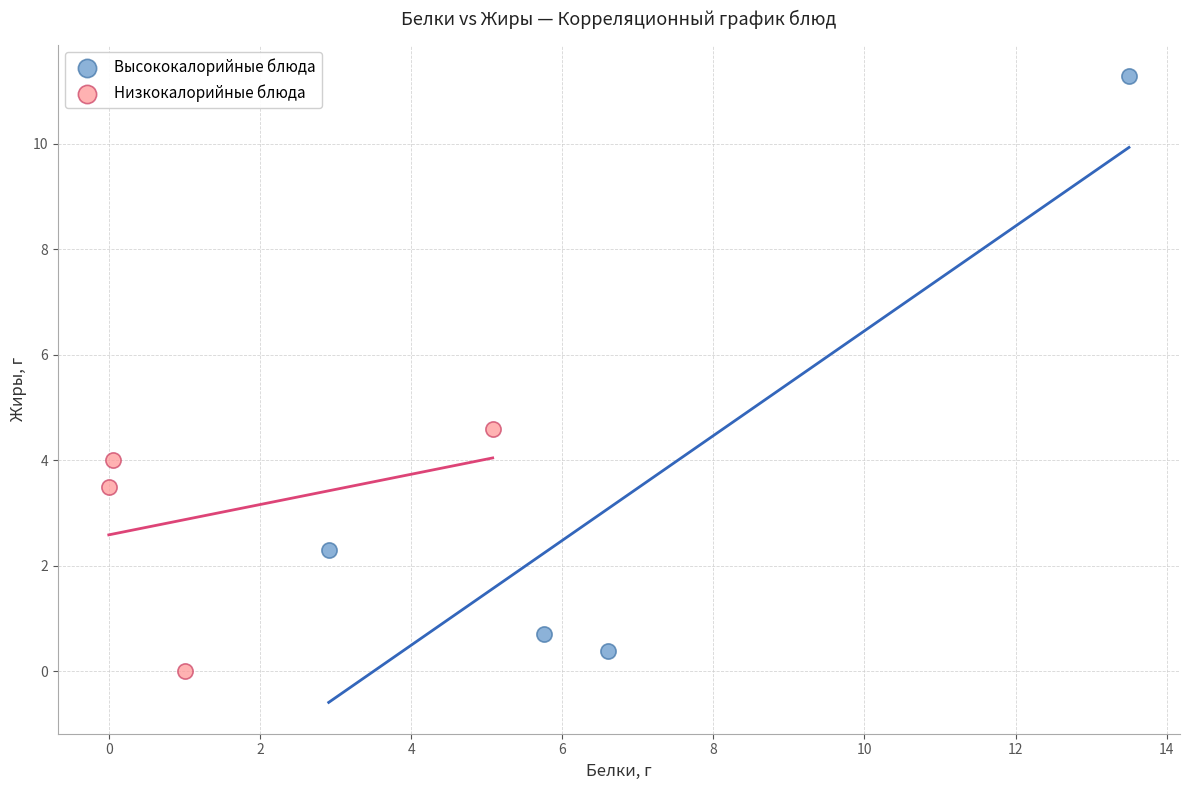

Which series reaches the maximum Y coordinate?

Высококалорийные блюда